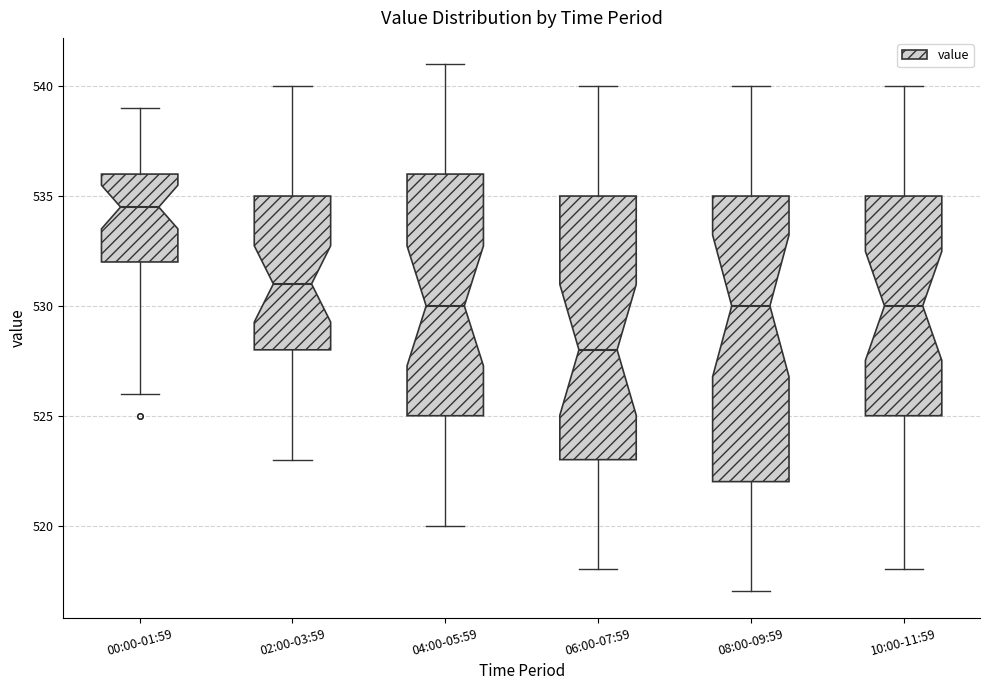

Which box is the tallest, from its lower edge to its upper edge?

08:00-09:59